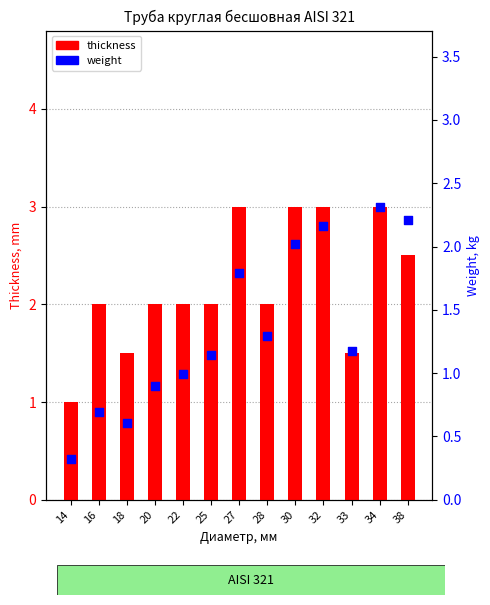

Which series contains the highest Y value?

thickness